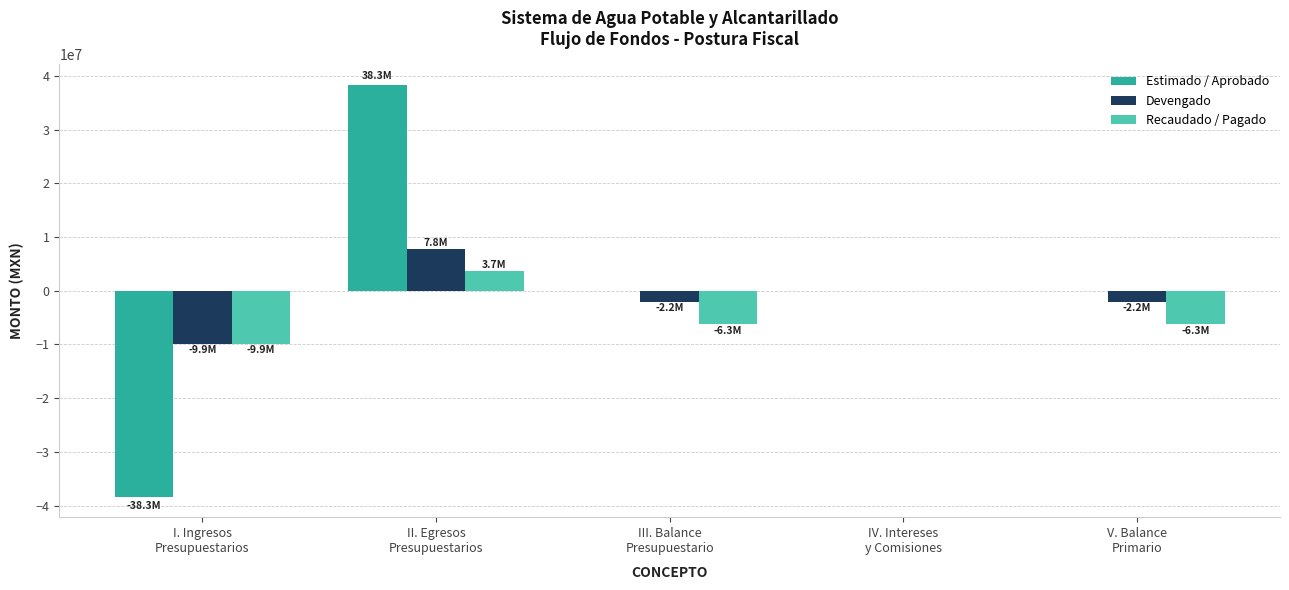

What is the sum of all Devengado values?

-6488150.0